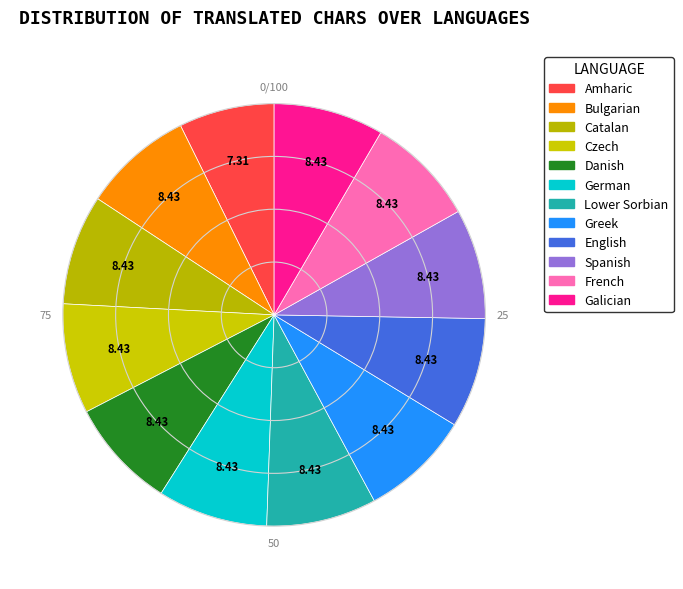

How many slices are in this pie chart?

12